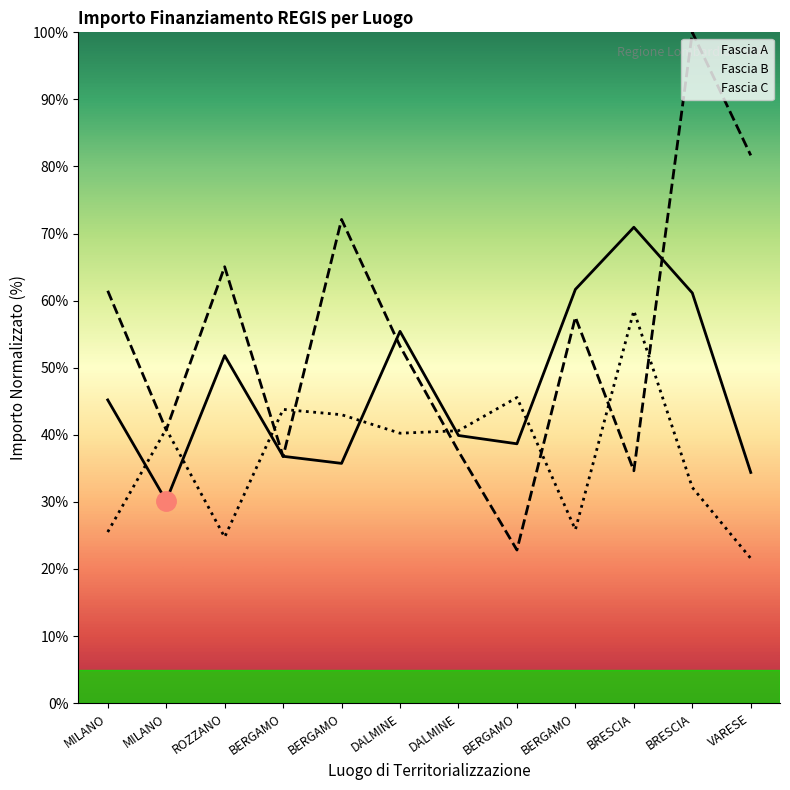

Reading right to left, extract all data points from this chart.

Fascia A: 34.4	61.2	70.9	61.7	38.7	39.9	55.4	35.7	36.8	51.8	30.2	45.2
Fascia B: 81.7	100.0	34.6	57.5	22.8	37.6	53.2	72.1	36.8	65.1	40.7	61.5
Fascia C: 21.6	32.2	58.5	25.9	45.6	40.6	40.2	43.0	43.8	24.7	40.9	25.5